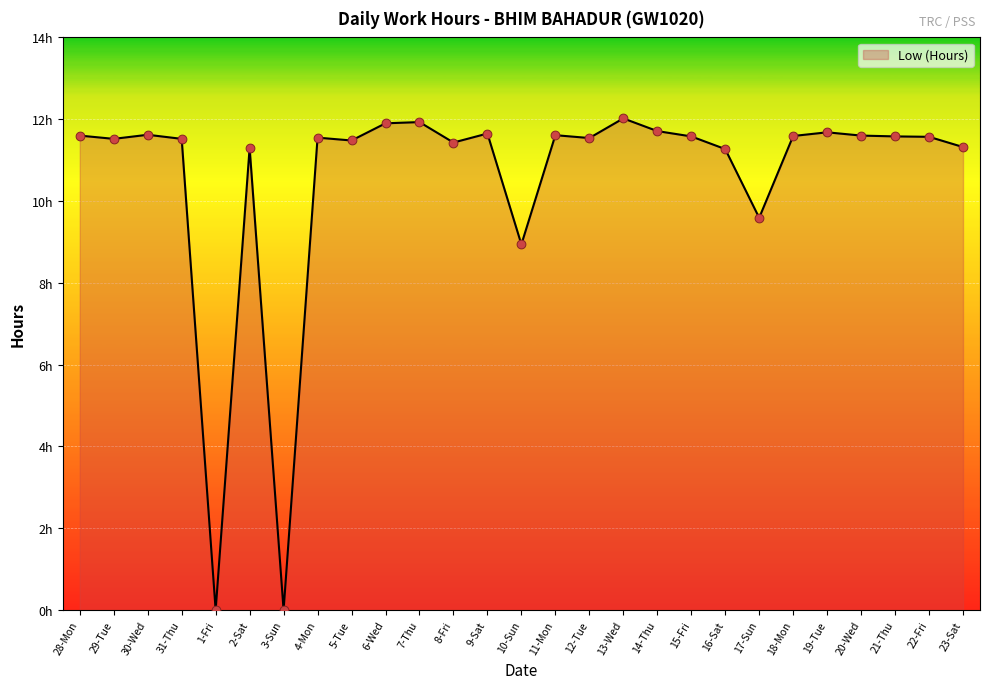

Does the chart have visible grid lines?

Yes